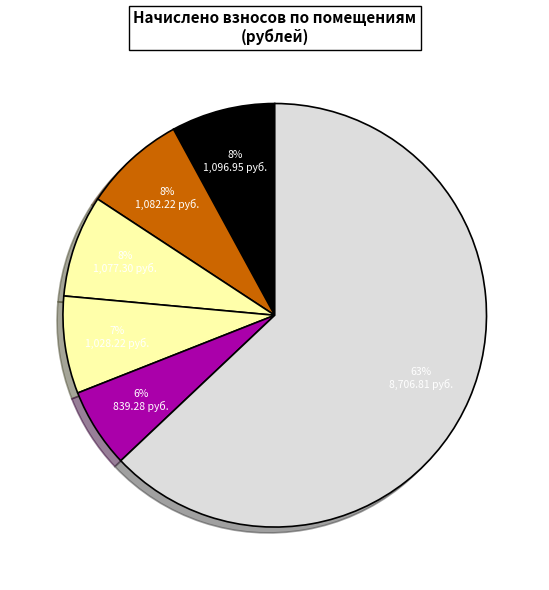

How many segments does this pie chart have?

6